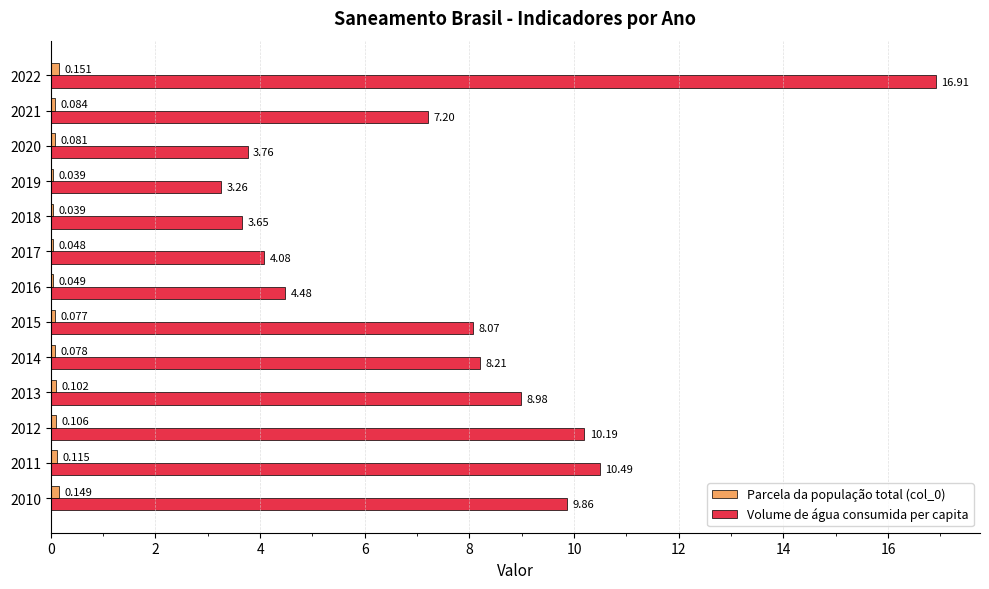

Which series changed the most between 2017 and 2022?

Volume de água consumida per capita